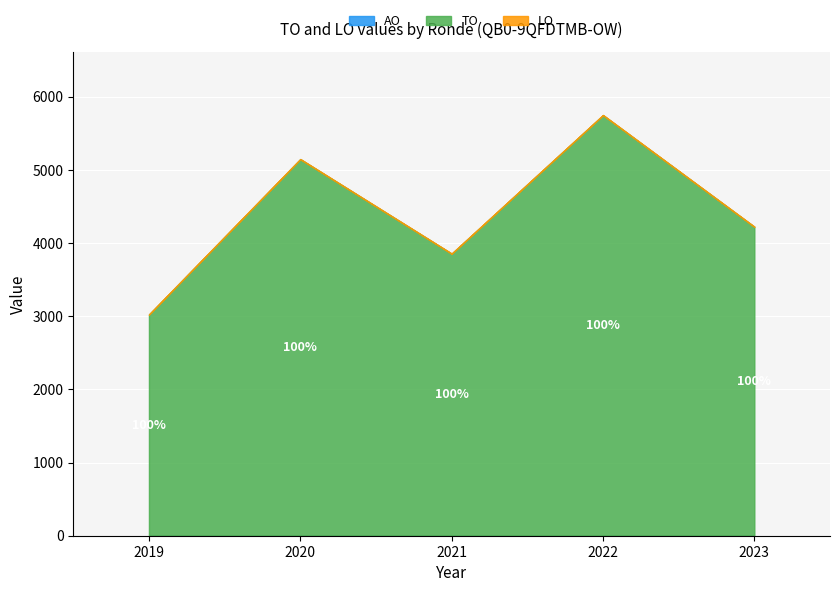

Rank the series at 2021 Opmaak ontwerp from lowest to highest value.

AO, LO, TO